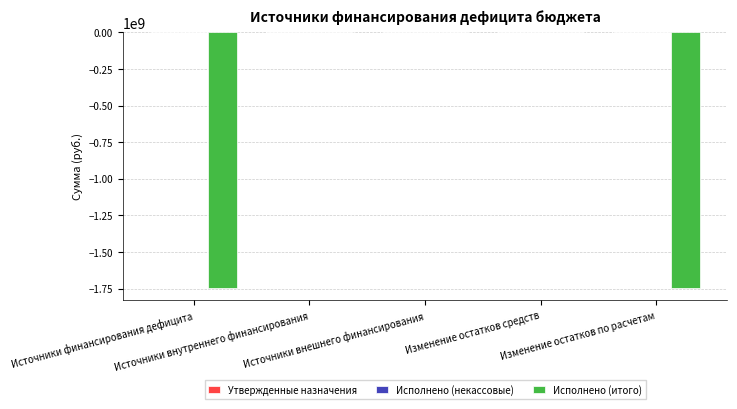

Are the bars horizontal?

No